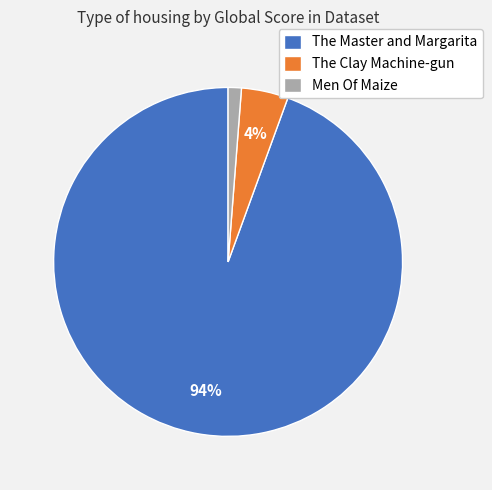

Count the number of slices in the pie.

3